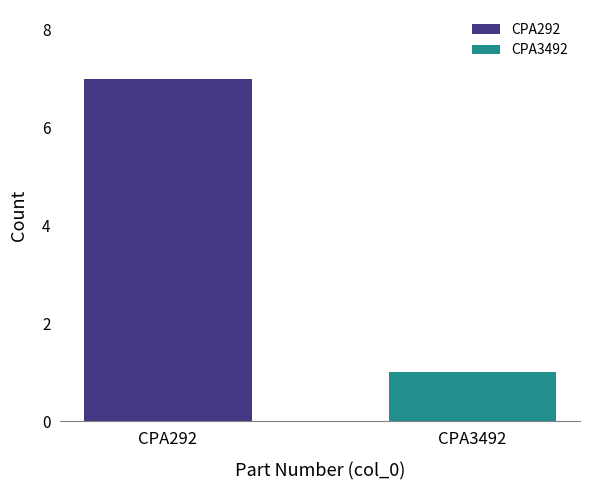

The value of CPA292 at CPA3492 is 2. True or false?

False